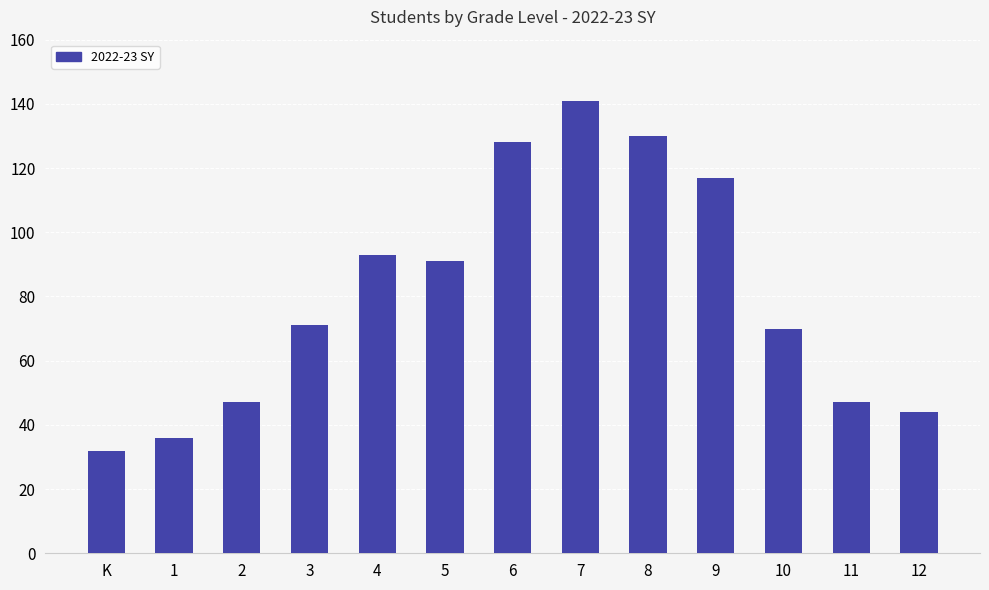

The chart shows a value of 50 at 4. True or false?

False